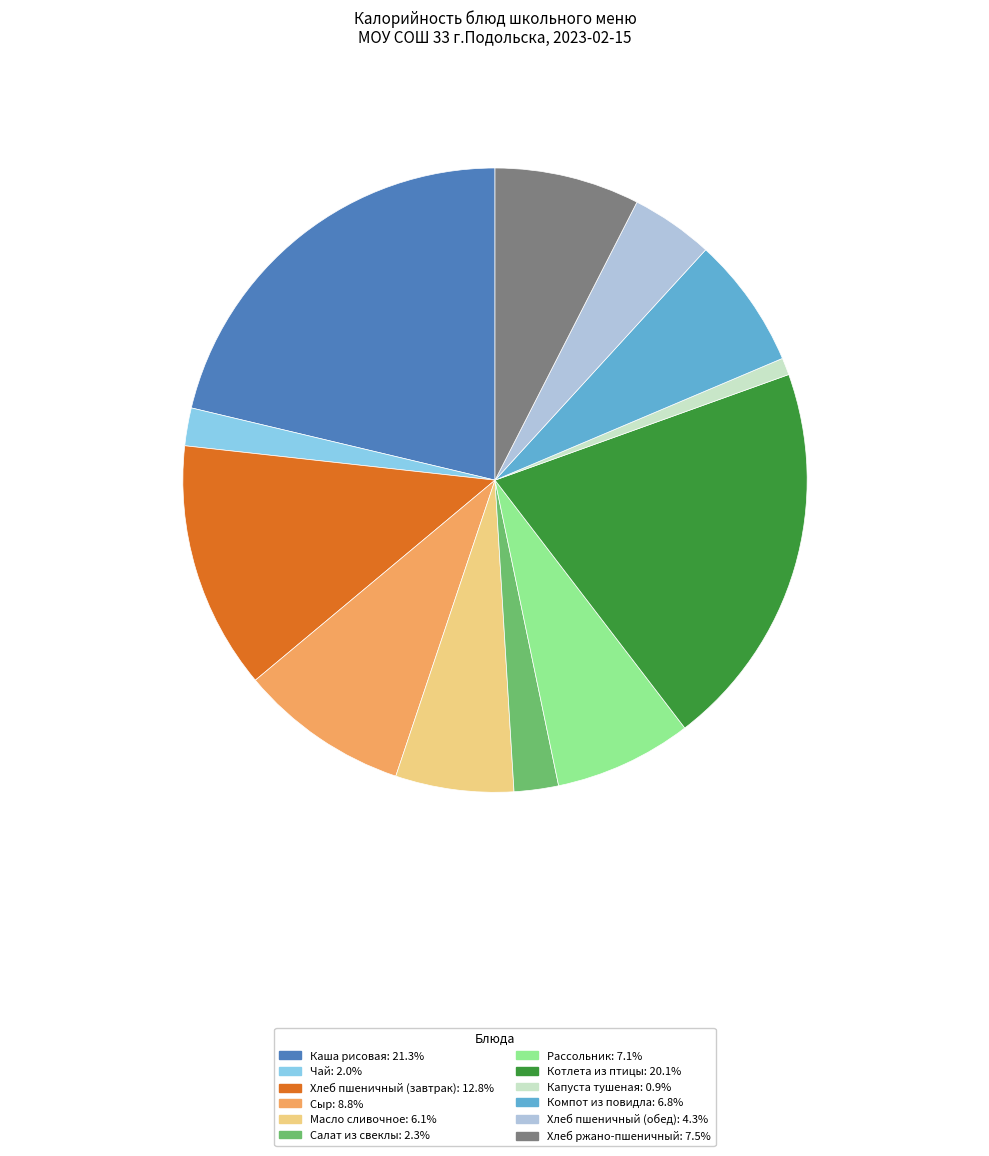

Which slice is the smallest?

Капуста тушеная